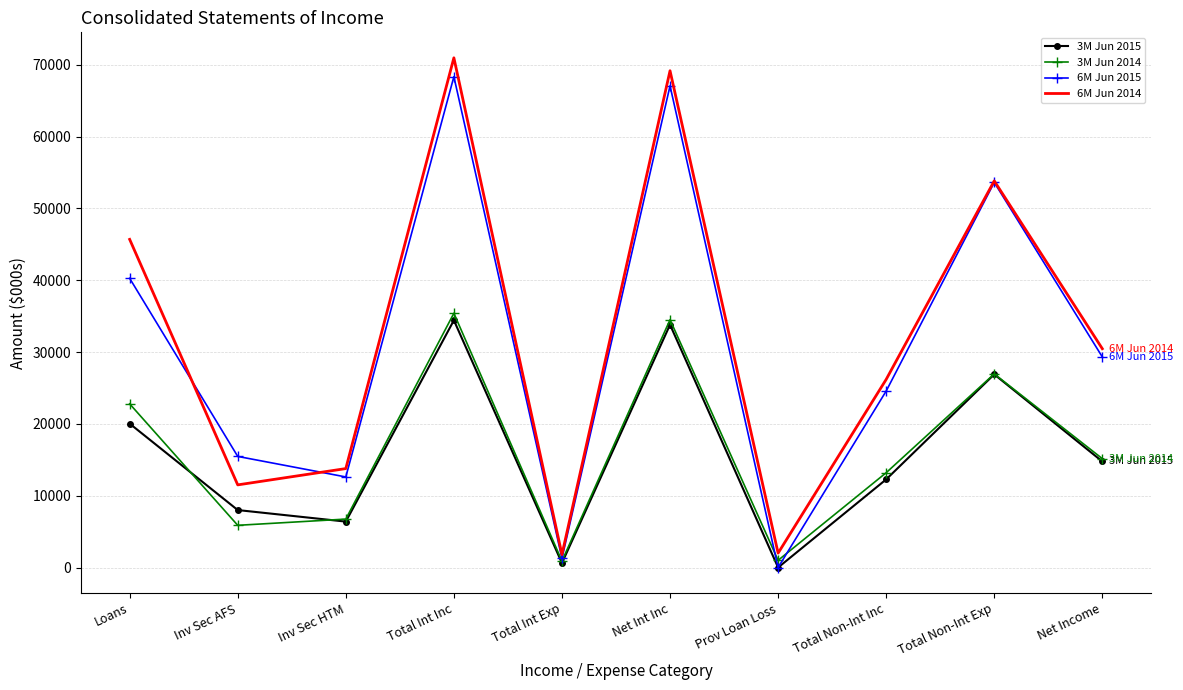

Where does the 3M Jun 2015 series first go above 14761?

Loans